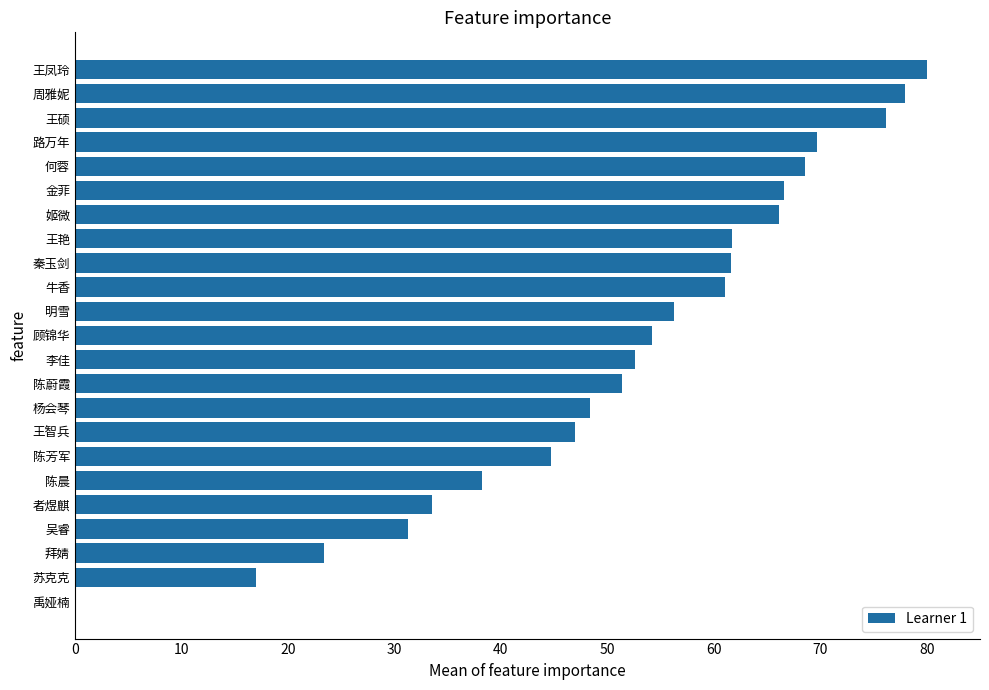

What is the sum of all values?

1187.6